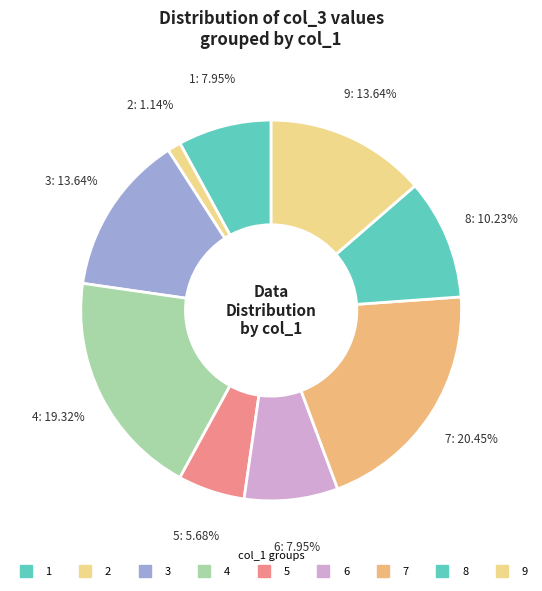

Count the number of slices in the pie.

9